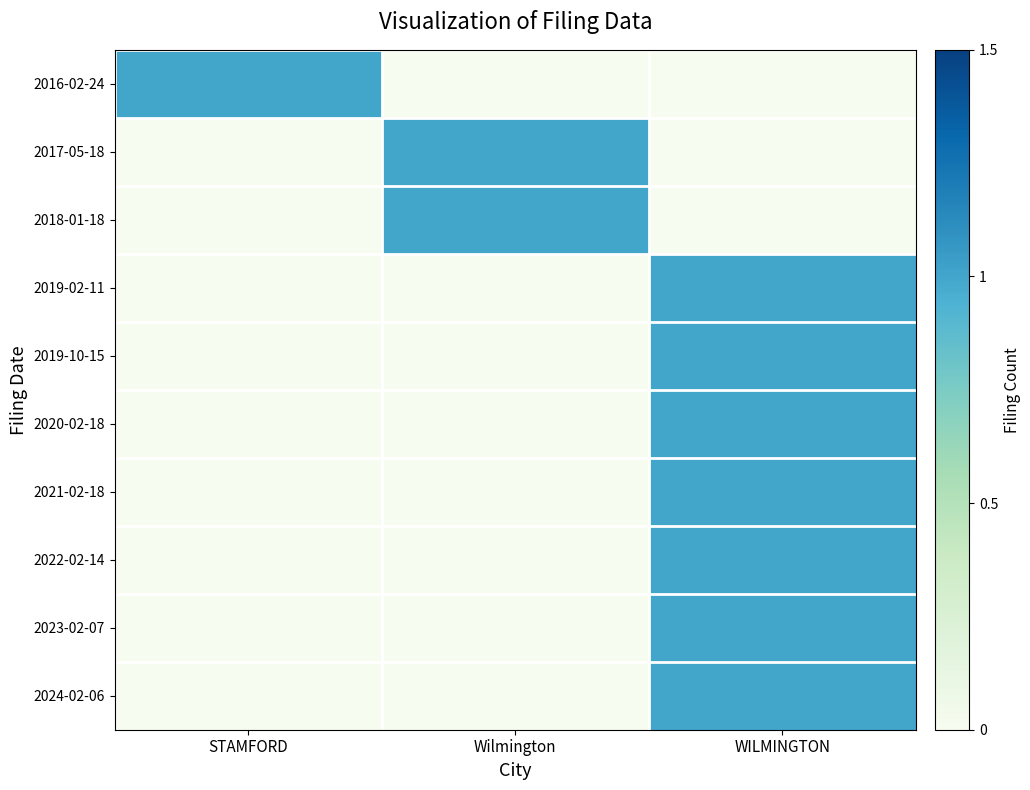

What is the total value across all series at STAMFORD?

1